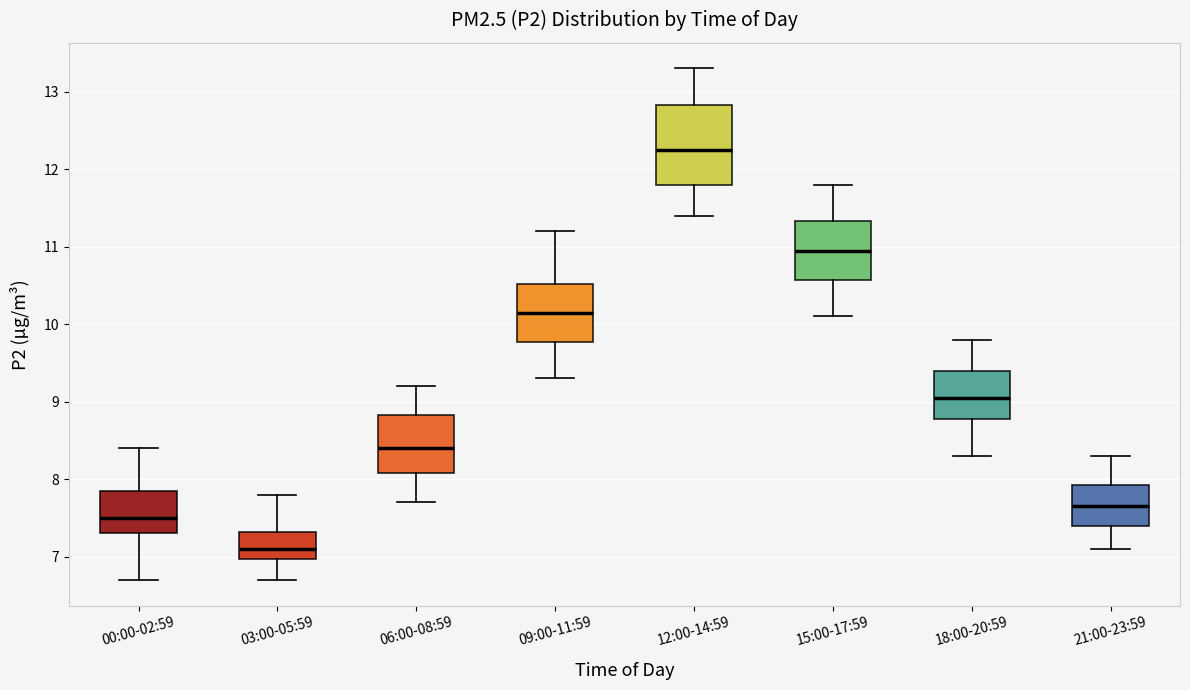

Reading left to right, read every box against the y-axis: the position of its median line, the range the box covers, and the ends of its whiskers. The values are not printed on the chart, so give them approximately, as read against the axis.

00:00-02:59: median 7.5, box 7.3 to 7.9, whiskers 6.7 to 8.4
03:00-05:59: median 7.1, box 7.0 to 7.3, whiskers 6.7 to 7.8
06:00-08:59: median 8.4, box 8.1 to 8.8, whiskers 7.7 to 9.2
09:00-11:59: median 10.2, box 9.8 to 10.5, whiskers 9.3 to 11.2
12:00-14:59: median 12.3, box 11.8 to 12.8, whiskers 11.4 to 13.3
15:00-17:59: median 11.0, box 10.6 to 11.3, whiskers 10.1 to 11.8
18:00-20:59: median 9.1, box 8.8 to 9.4, whiskers 8.3 to 9.8
21:00-23:59: median 7.7, box 7.4 to 7.9, whiskers 7.1 to 8.3